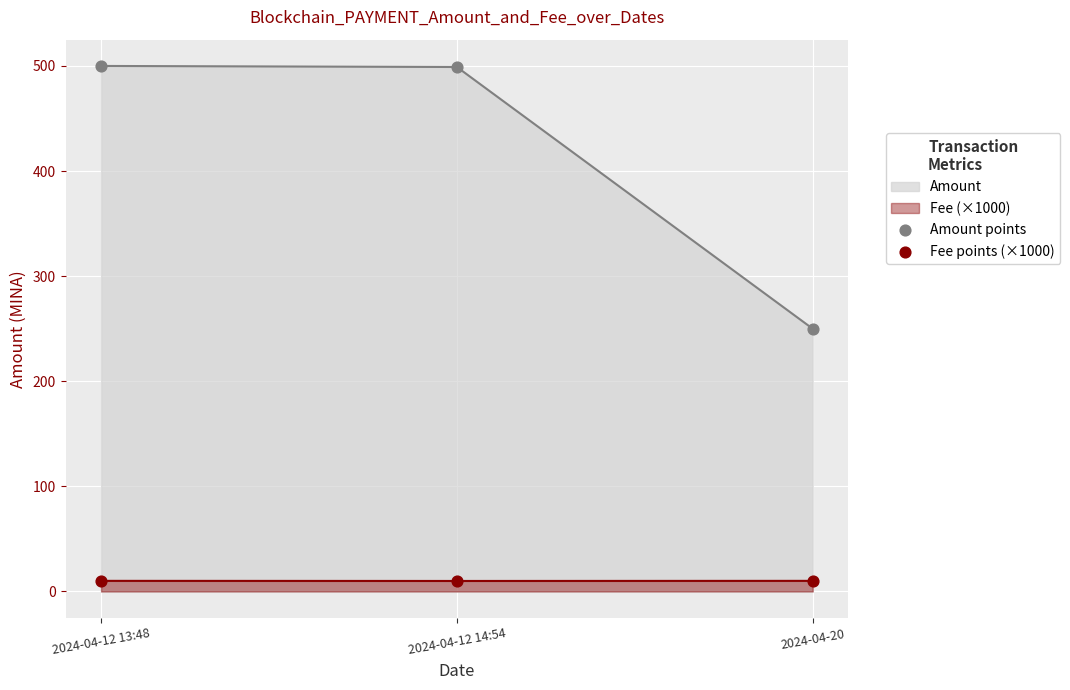

Which series reaches the maximum Y coordinate?

Amount points